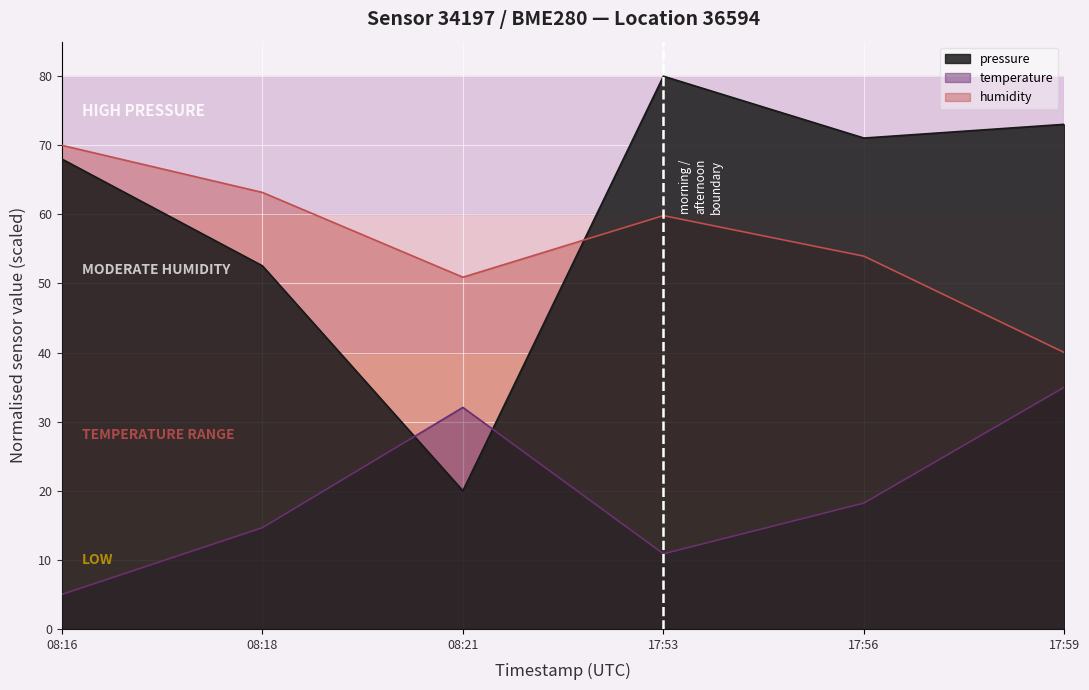

What is the spread (max minus min) of values at 08:16?

65.0